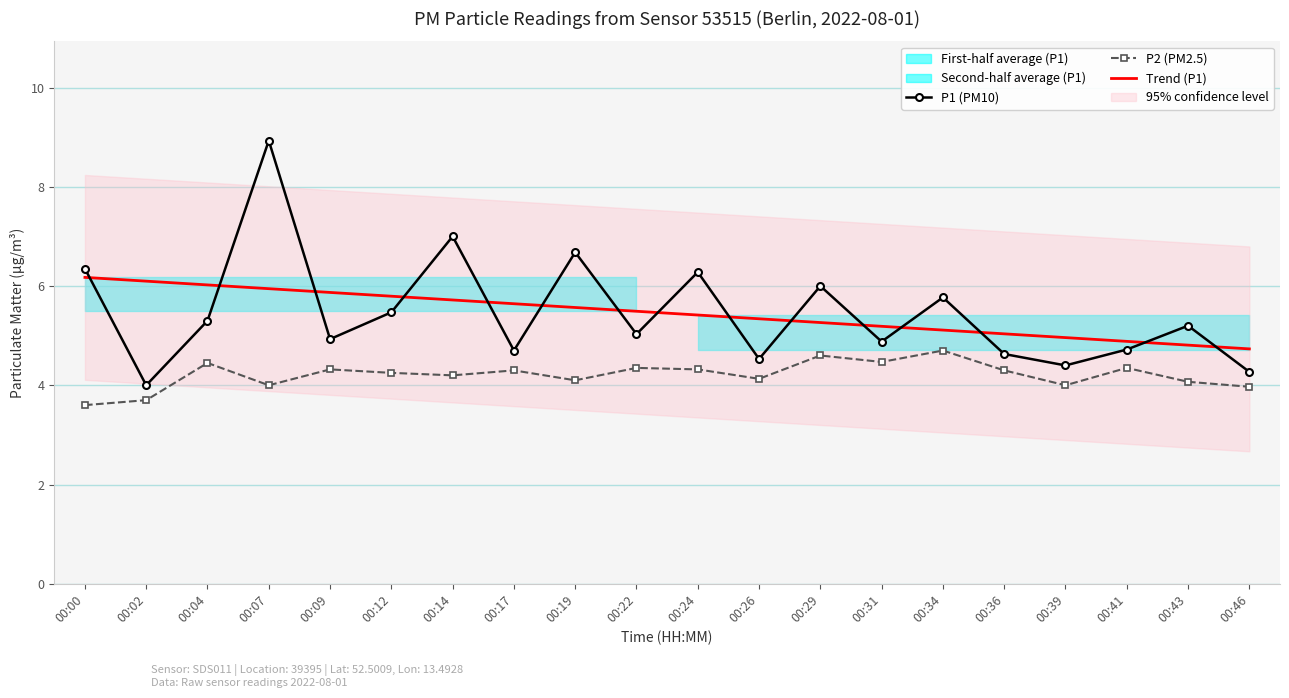

What is the difference between the maximum and minimum values in the P2 (PM2.5) series?

1.1